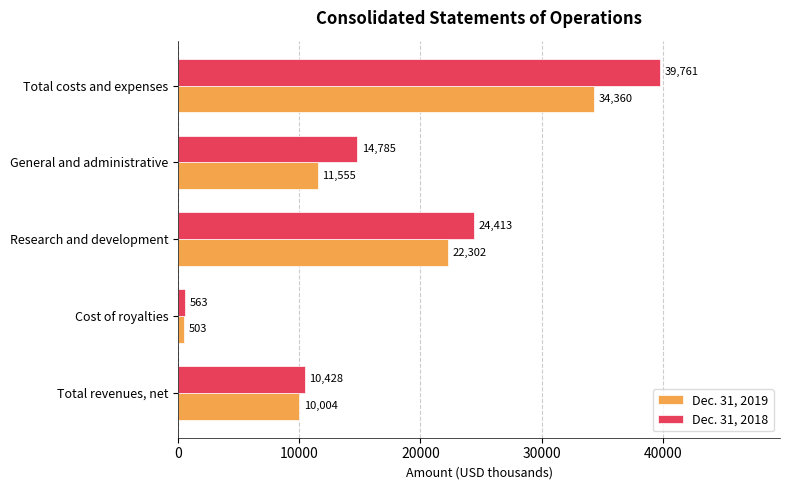

List the labels in order of Dec. 31, 2019 value, smallest first.

Cost of royalties, Total revenues, net, General and administrative, Research and development, Total costs and expenses